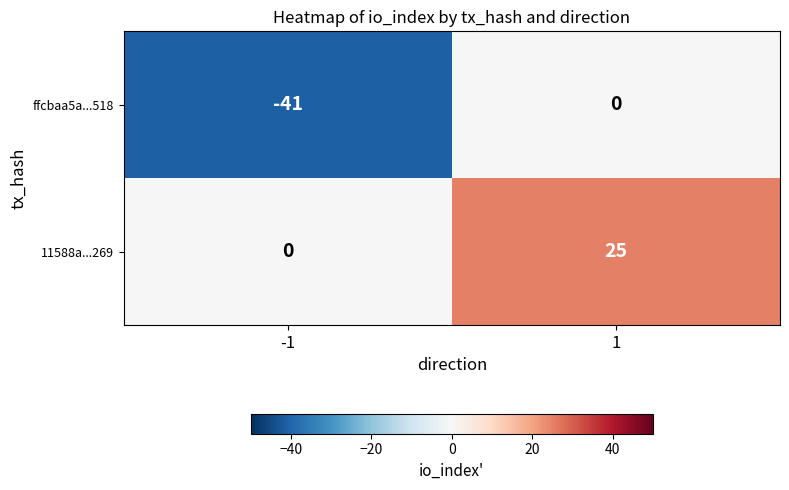

How many data points does each series have?

2